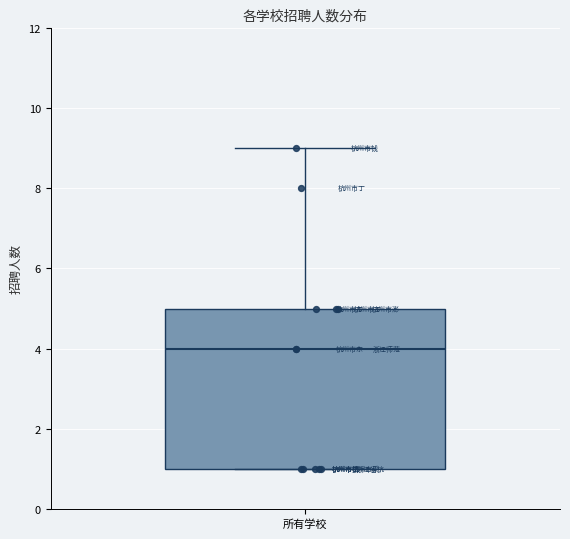

Where is the upper edge of the box for 所有学校 on the y-axis? The values are not printed on the chart, so give them approximately, as read against the axis.

5